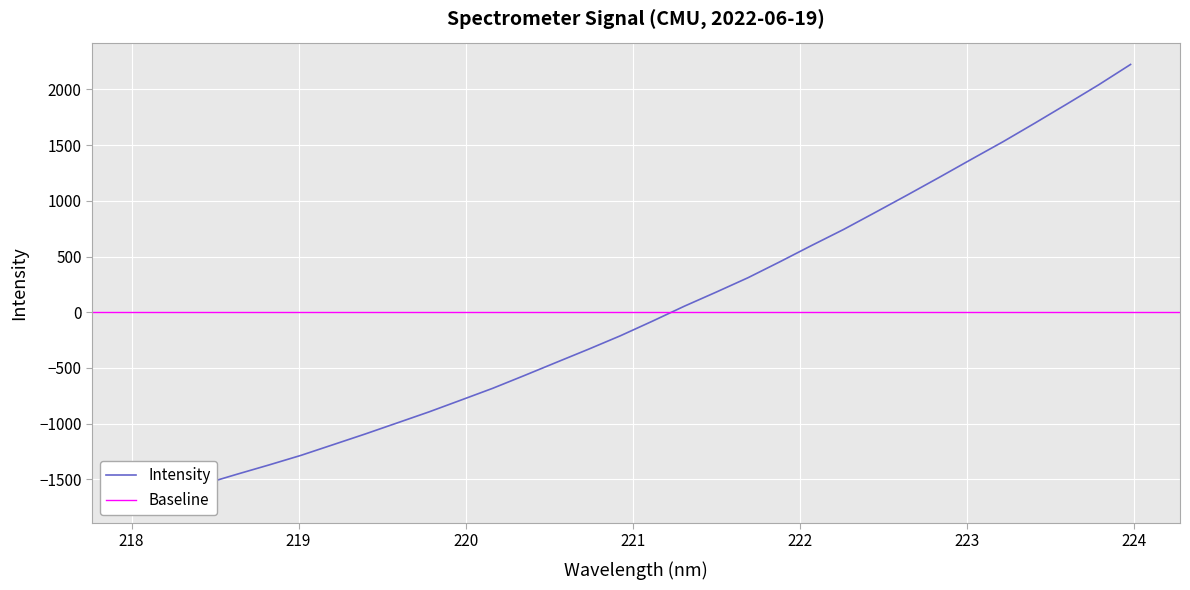

What is the change in value from 219.2067 to 220.1623?

+506.0